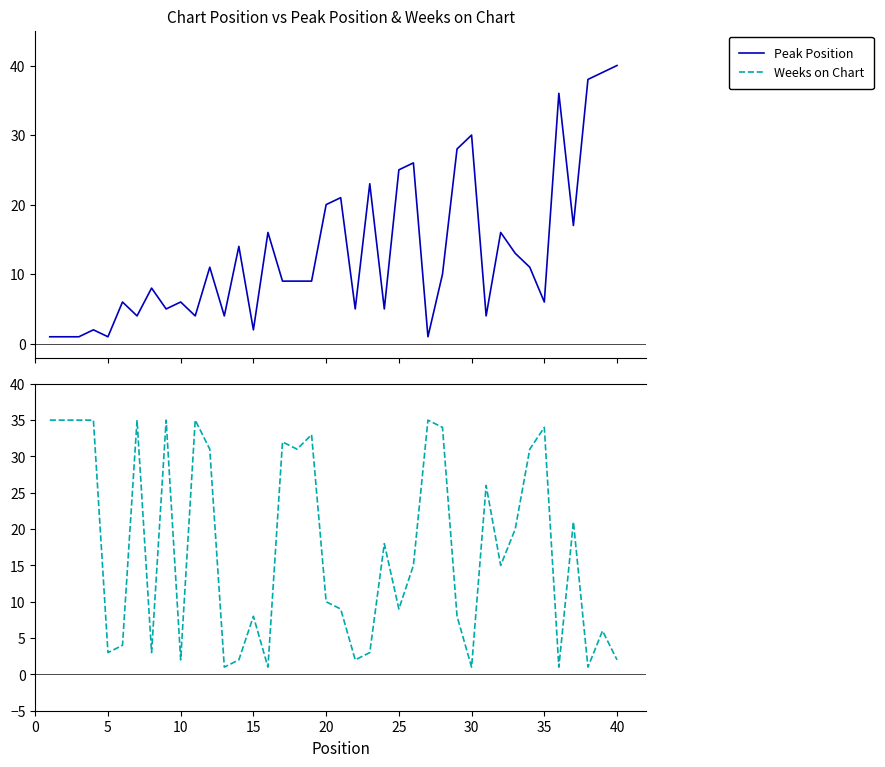

How many values in the Peak Position series are below 9?

18